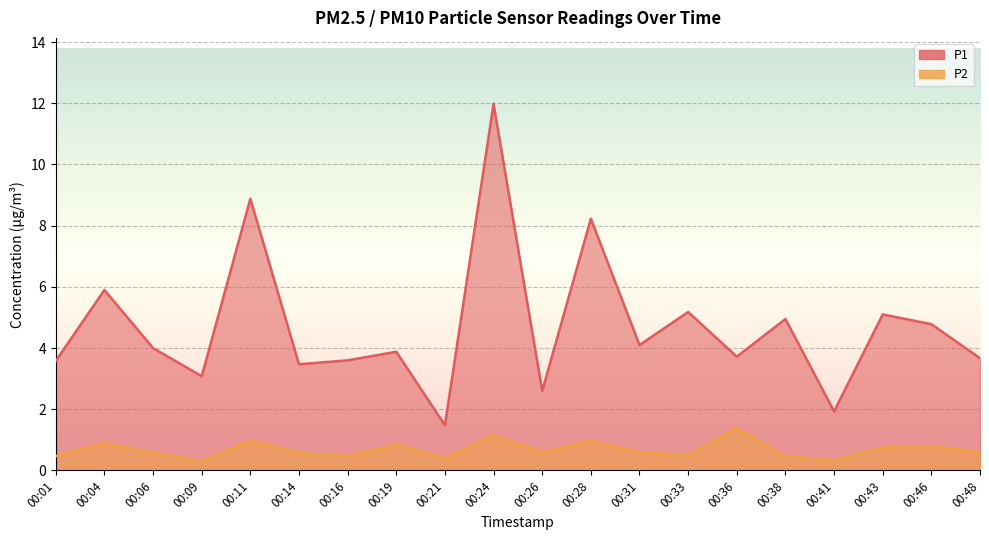

Read the P1 value at 00:11.

8.9